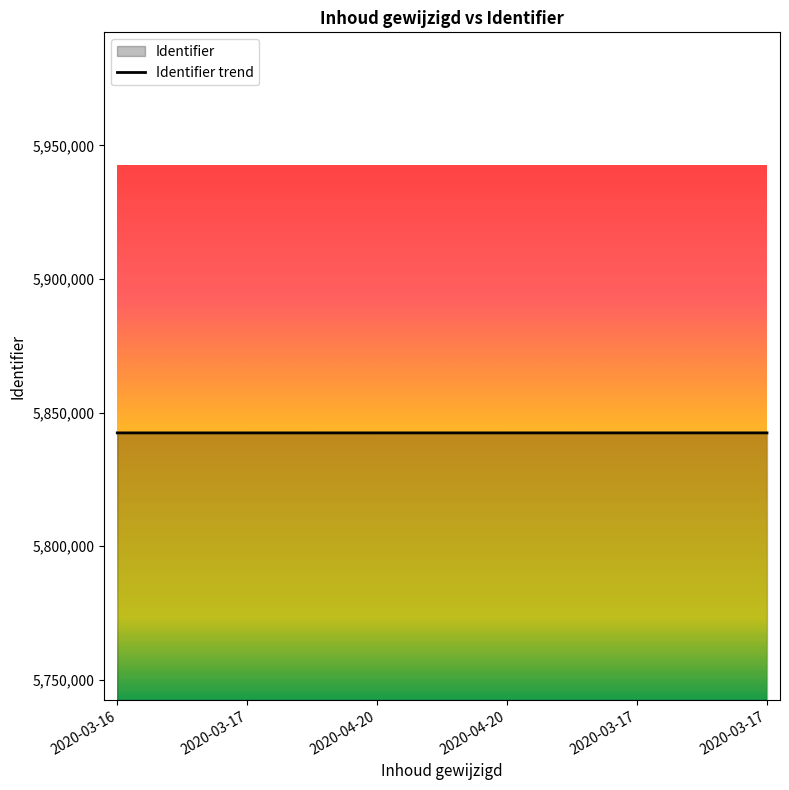

The chart shows a value of 3225388 at 2020-03-17. True or false?

False